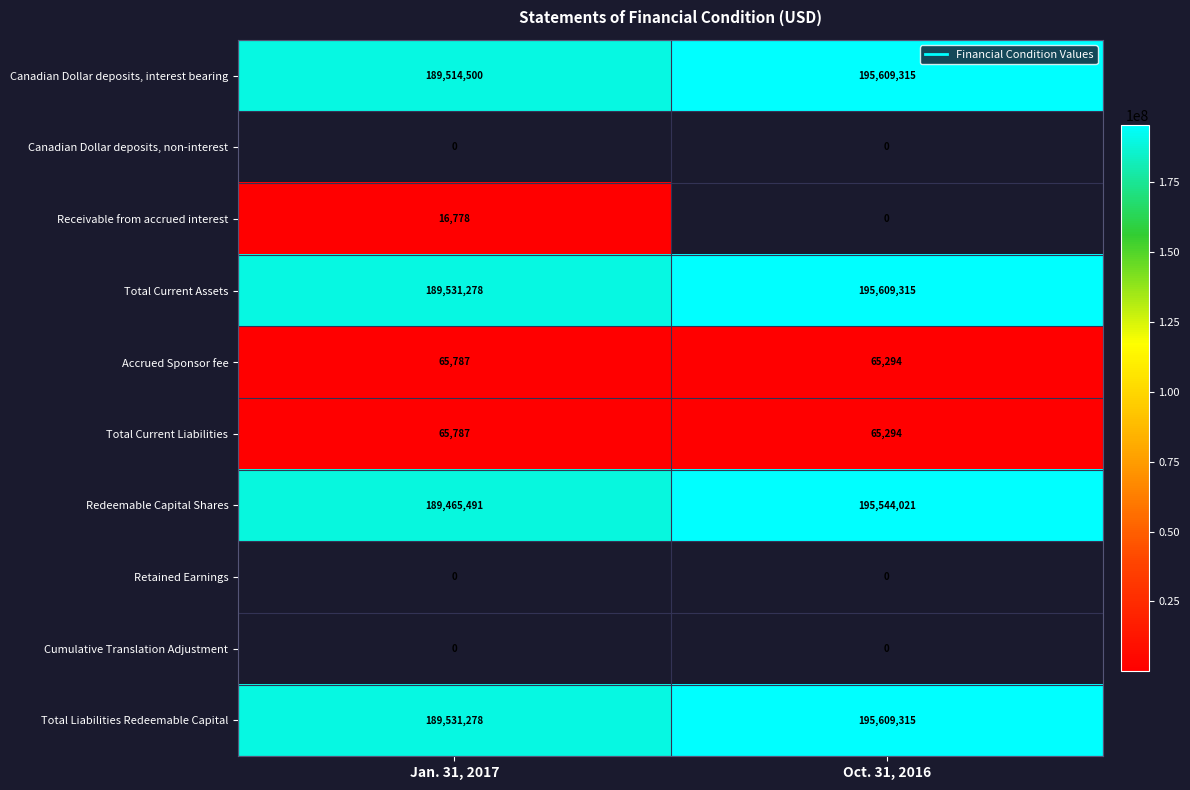

Count the number of categories in the chart.

2